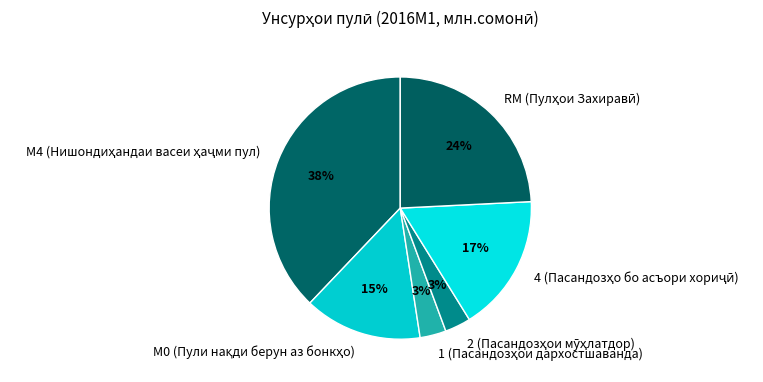

To the nearest percent, what is the average slice percentage?

17%